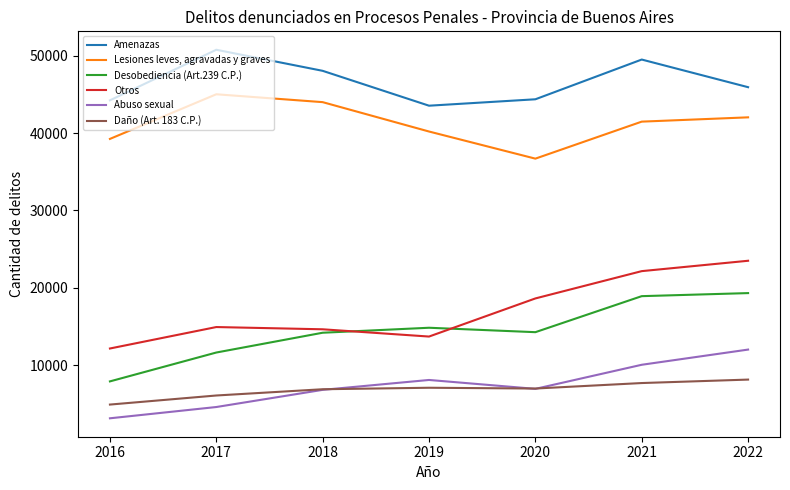

True or false: Otros and Daño (Art. 183 C.P.) cross at least once.

False